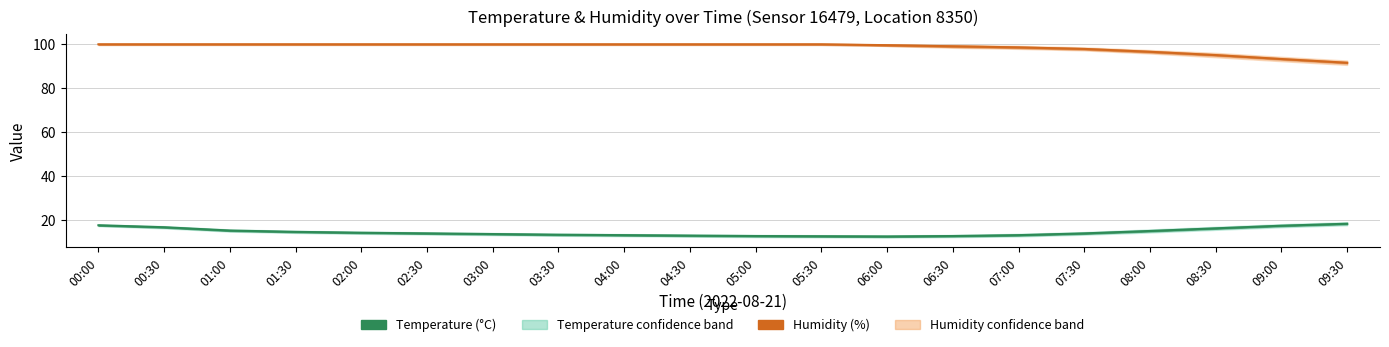

What is the difference between the highest and lowest values at 06:00?

88.0